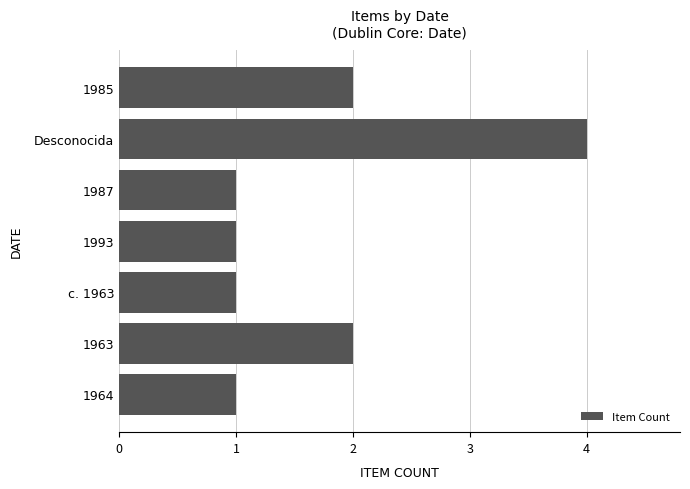

Is it true that the value at 1964 is 2?

False